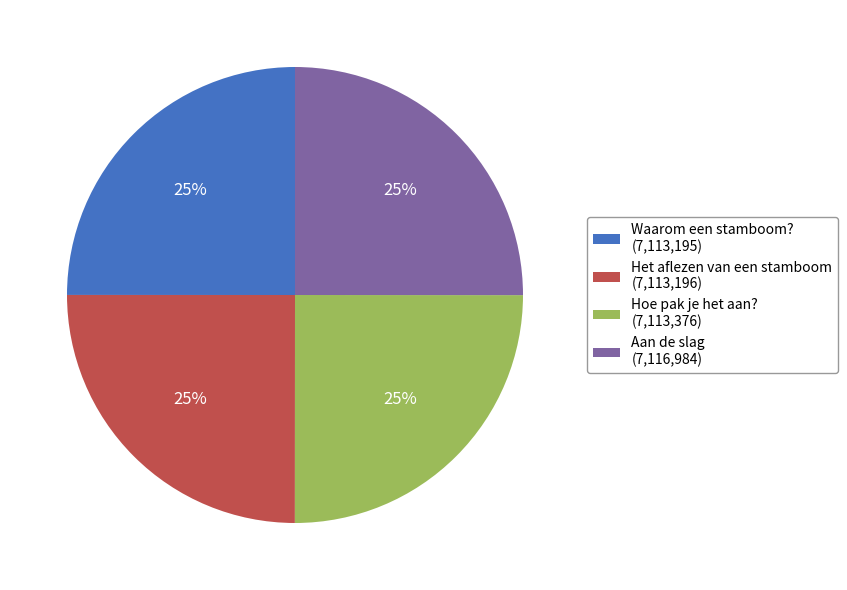

Approximately how many times larger is the value at Hoe pak je het aan? compared to Aan de slag?

1.0